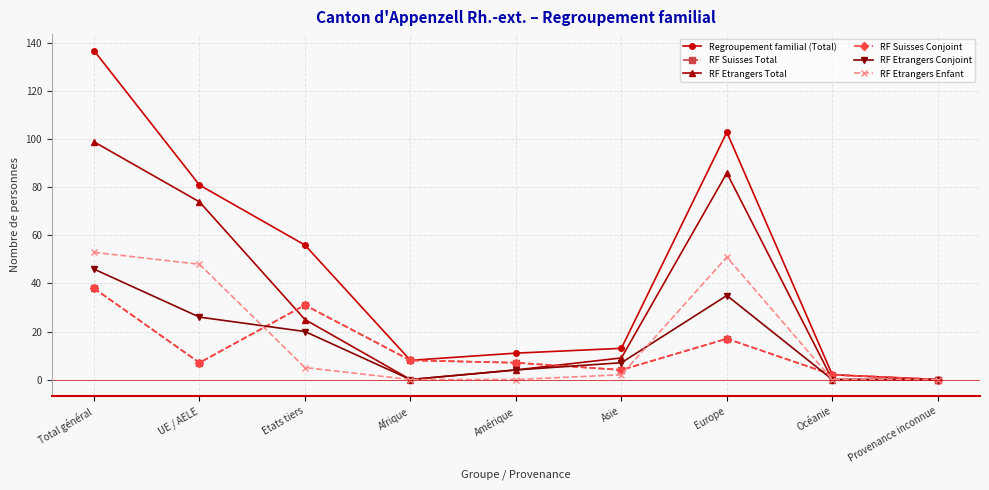

Which series ends up on top after the final intersection of RF Suisses Total and RF Etrangers Conjoint?

RF Suisses Total